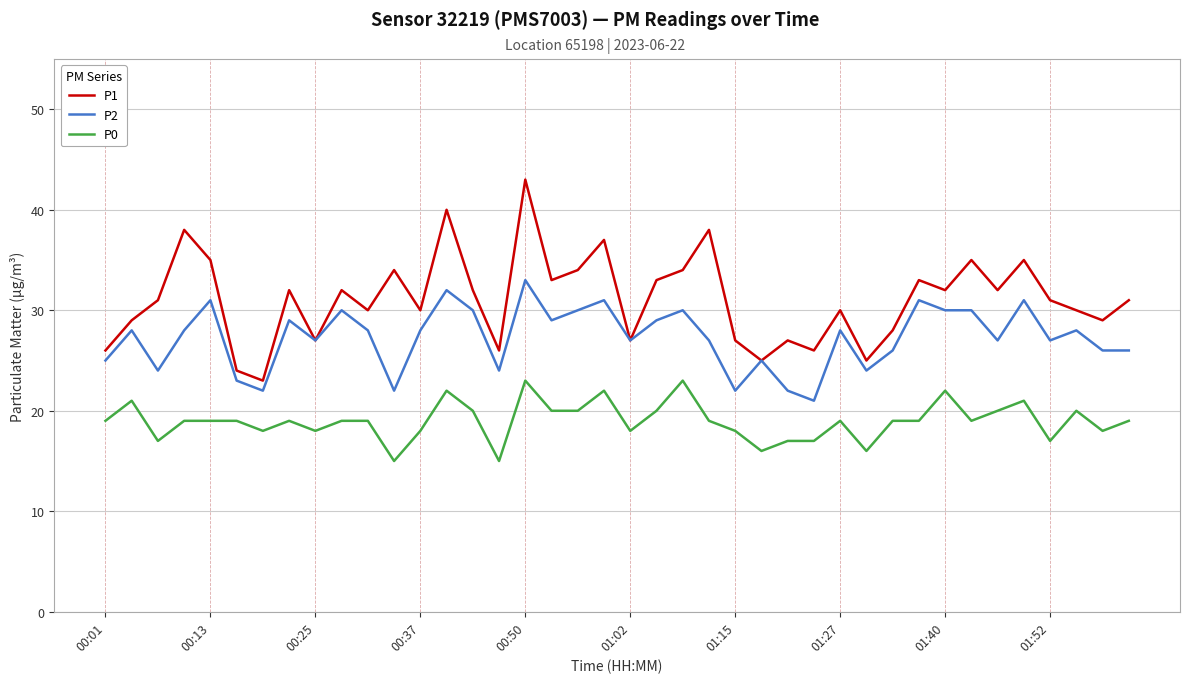

Which series has the widest spread of values?

P1